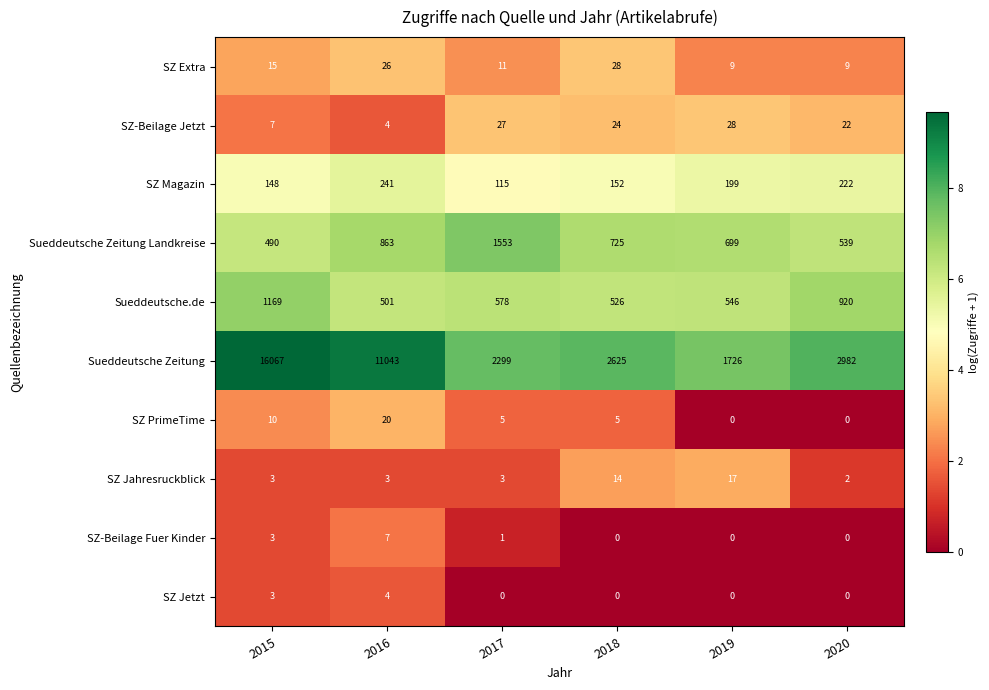

What is the difference between the maximum and minimum values in the SZ PrimeTime series?

20